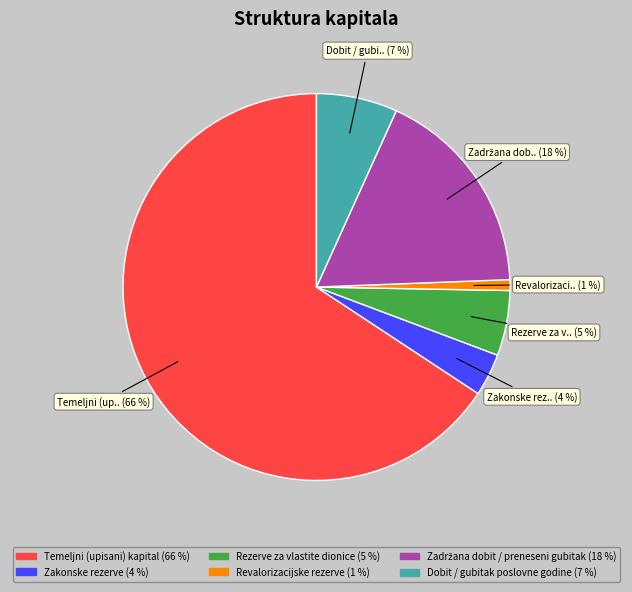

What is the largest slice in the pie chart?

Temeljni (upisani) kapital